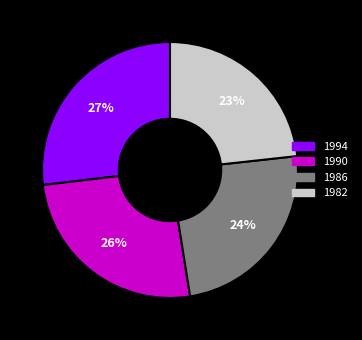

Approximately how many times larger is the value at 1986 compared to 1990?

0.9